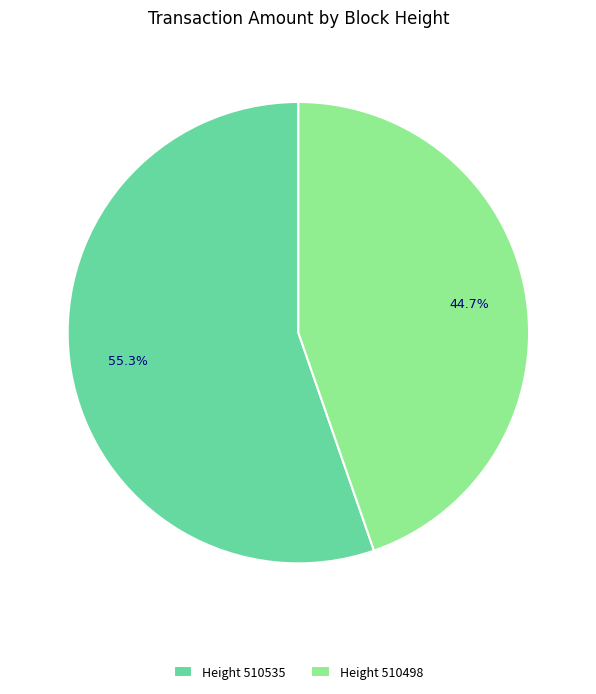

Rank the categories by value from lowest to highest.

Height 510498, Height 510535